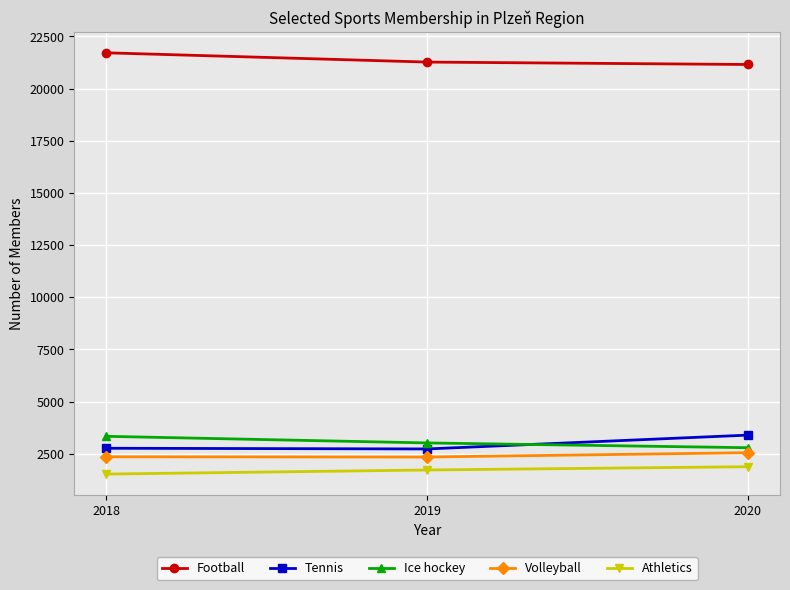

What is the sum of the Athletics values at 2018 and 2019?

3258